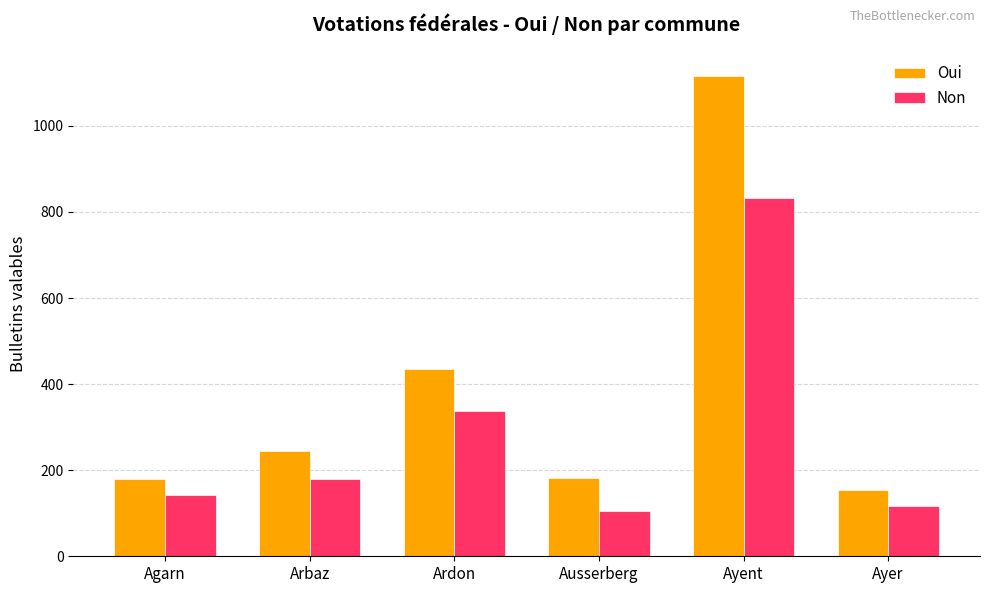

What position from the right is Arbaz?

5